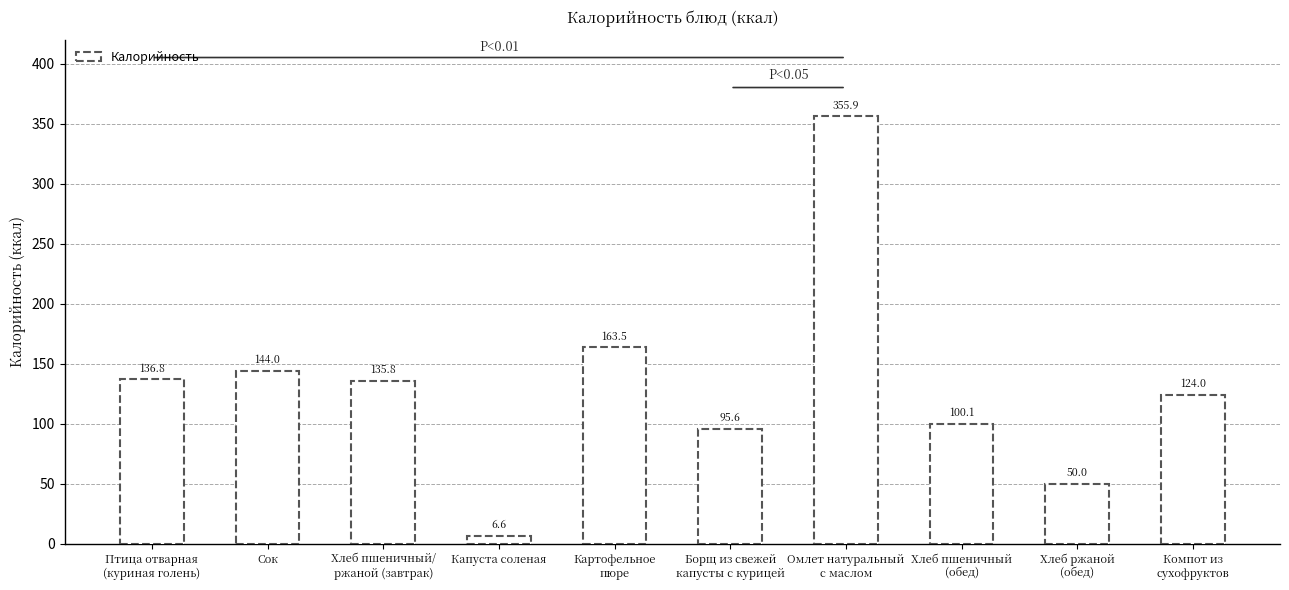

What is the label of the 9th bar from the right?

Сок